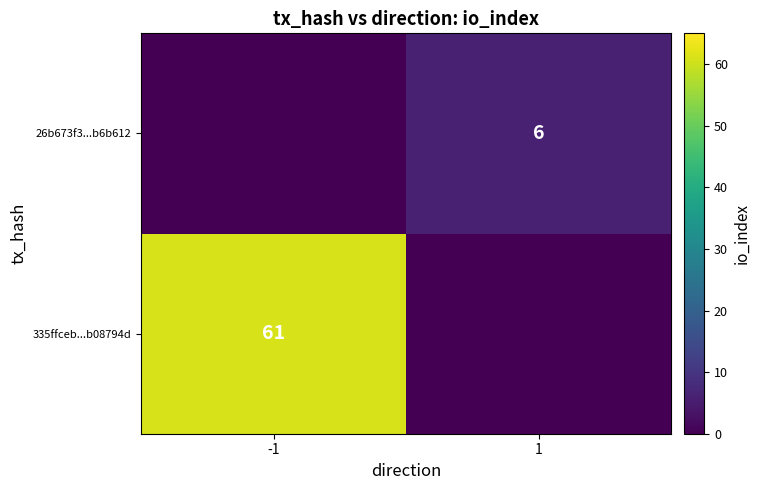

True or false: 335ffceb...b08794d has a value of 61 at -1.

True